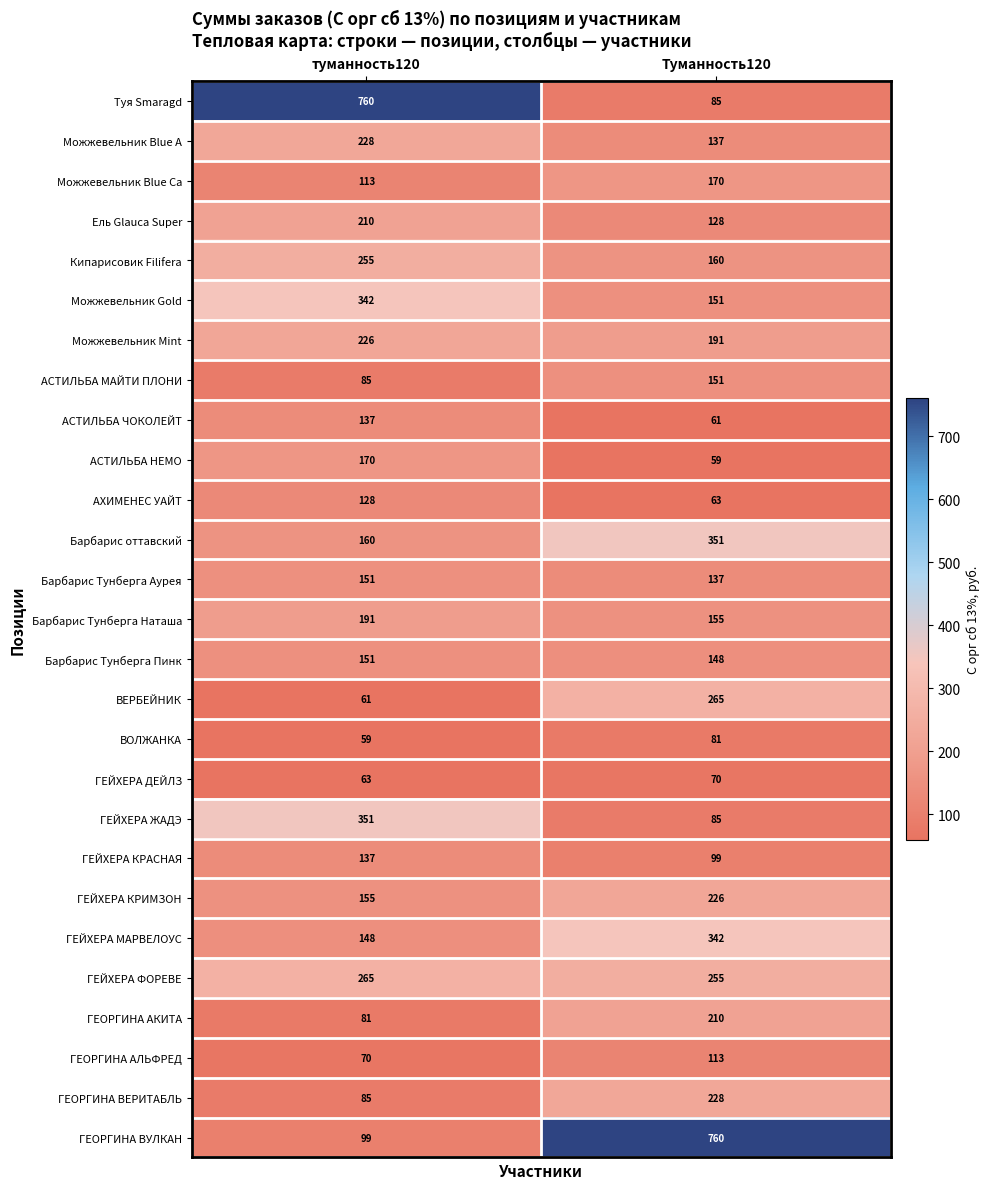

How many data points does each series have?

2